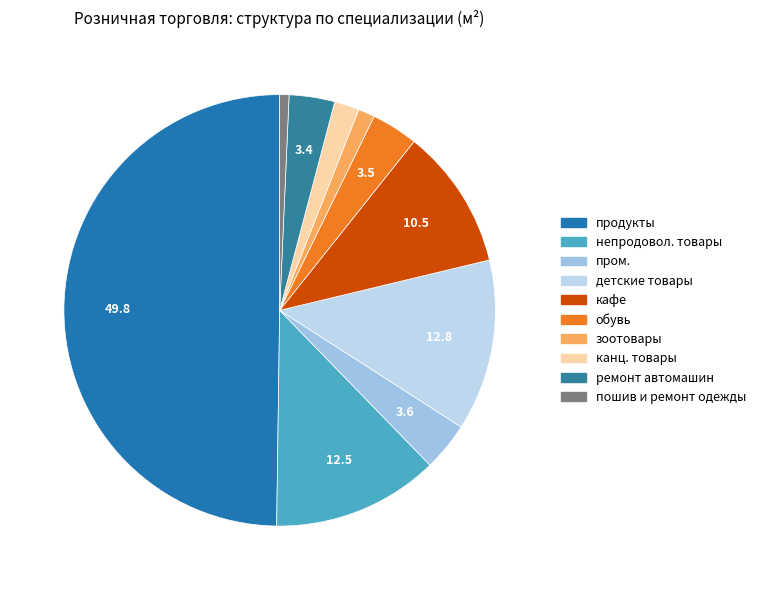

Which category has the smallest portion of the pie?

пошив и ремонт одежды